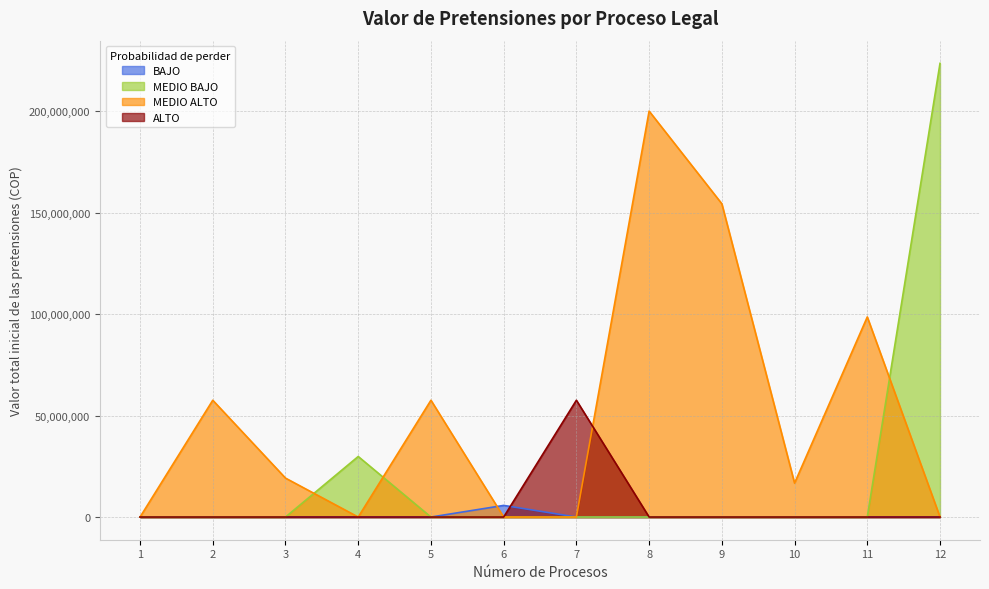

Is it true that the value at 5 is 12957536?

False